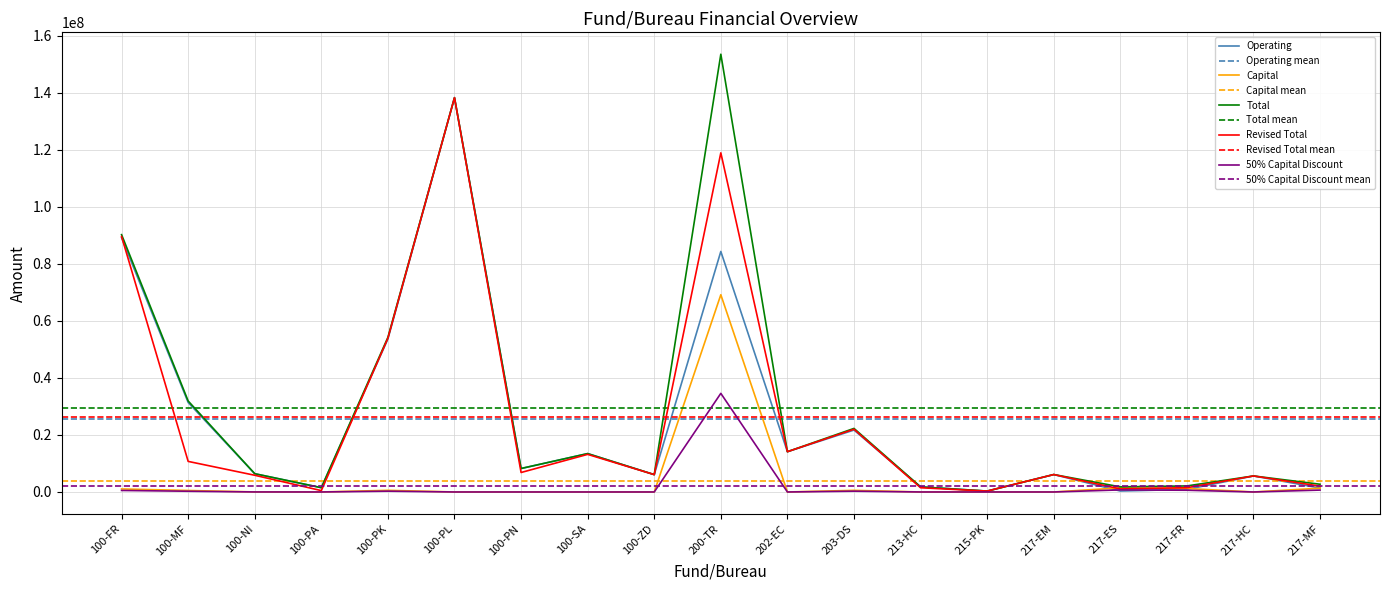

At which label does Capital reach its minimum?

100-PA